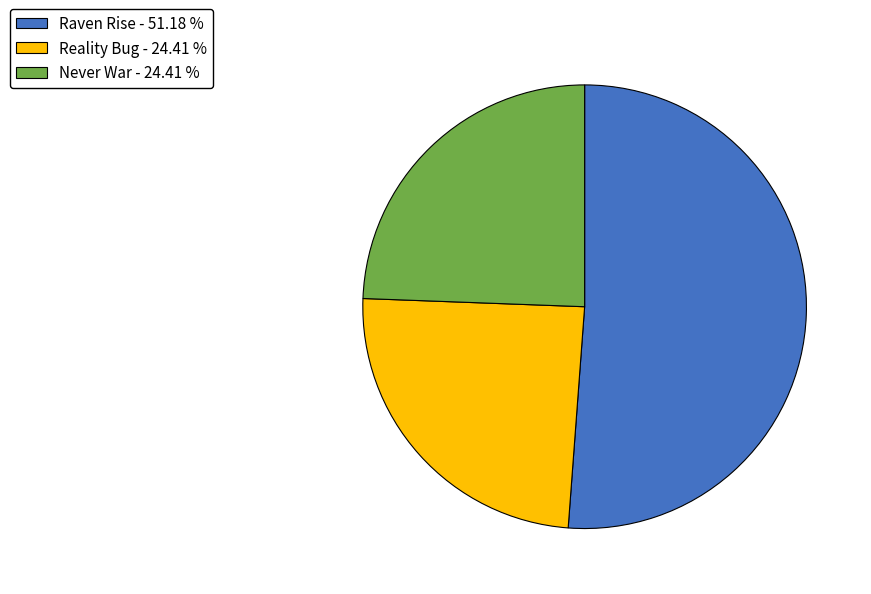

Which has a higher value, Reality Bug or Raven Rise?

Raven Rise